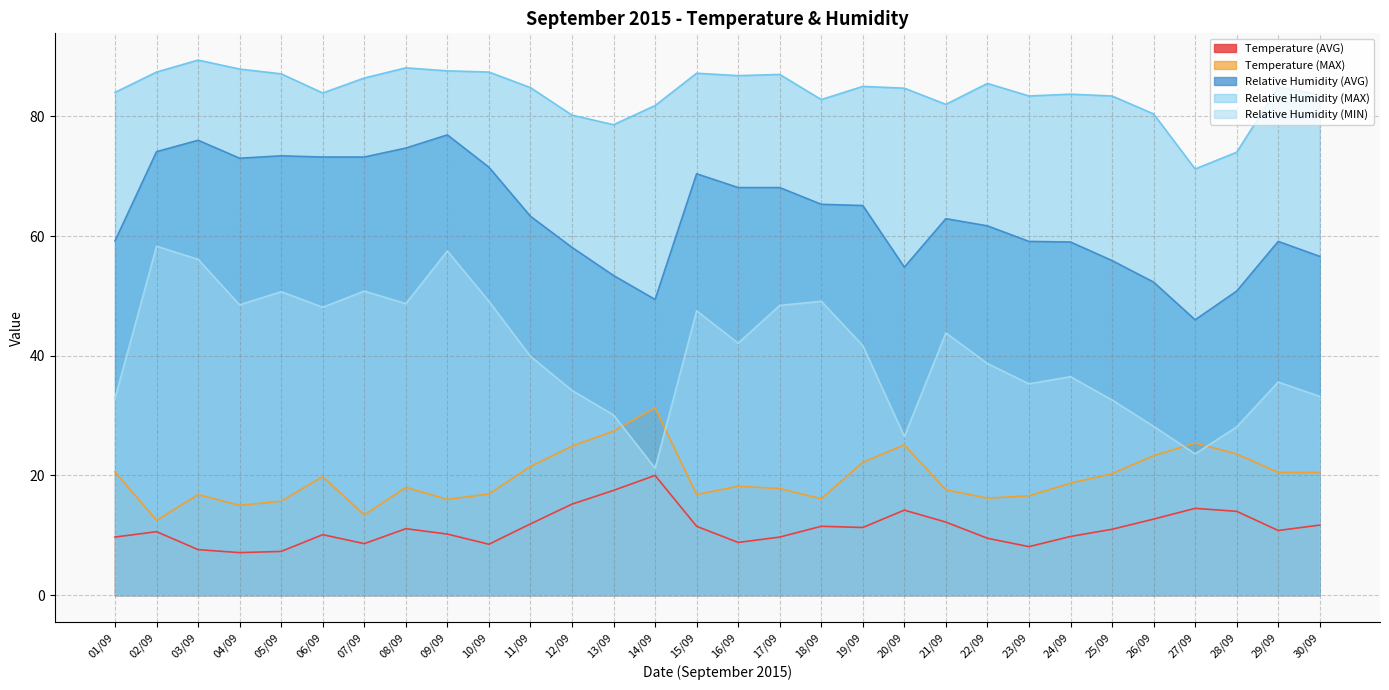

What is the total value across all series at 03/09?

245.9